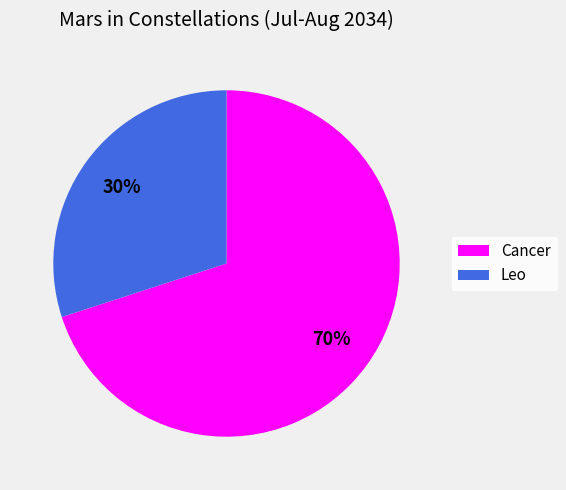

Is it true that Leo is 40% of the pie?

False